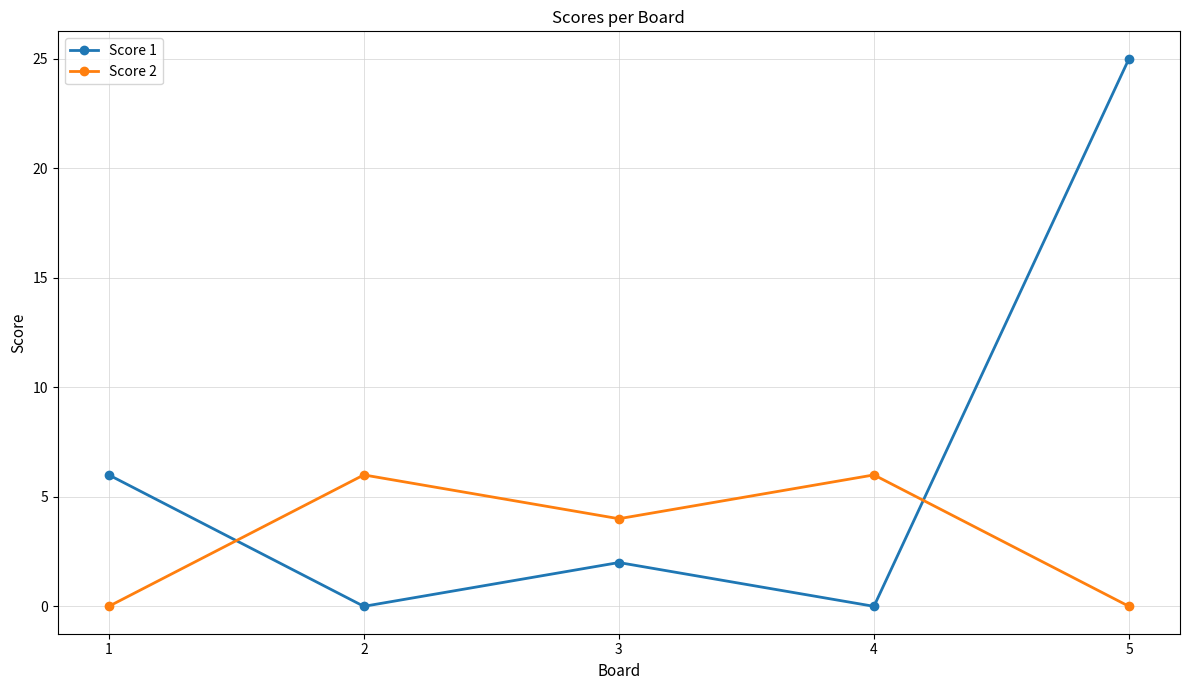

What is the maximum value for Score 1?

25